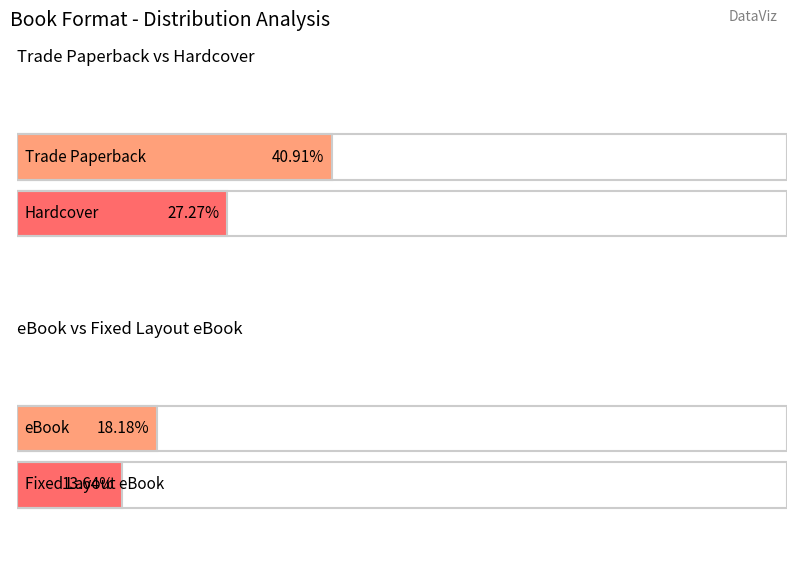

List the labels in order of value, largest first.

Trade Paperback, Hardcover, eBook, Fixed Layout eBook